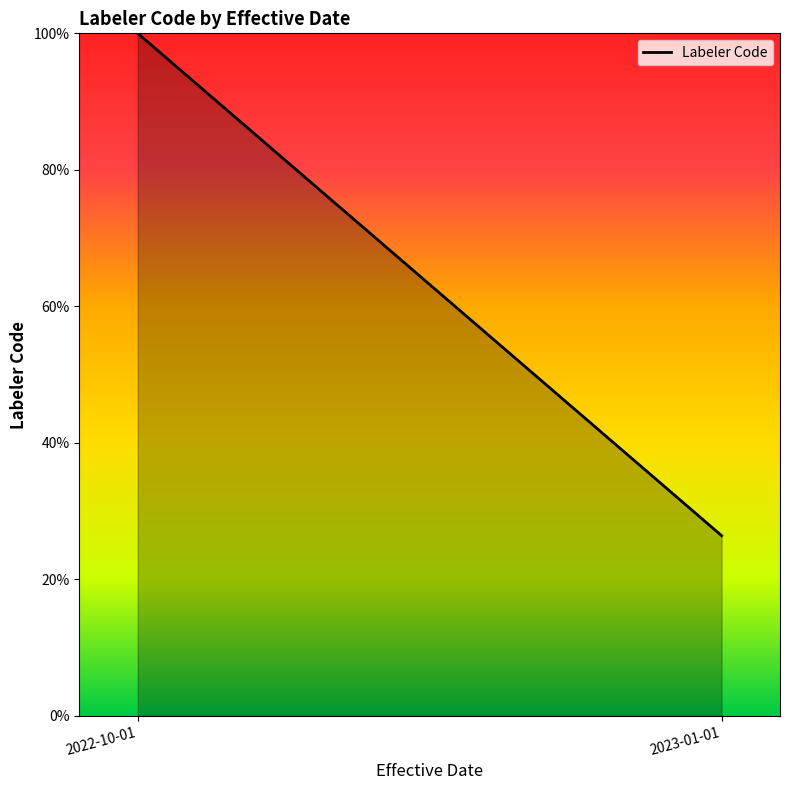

At which label is the value closest to 63?

2023-01-01